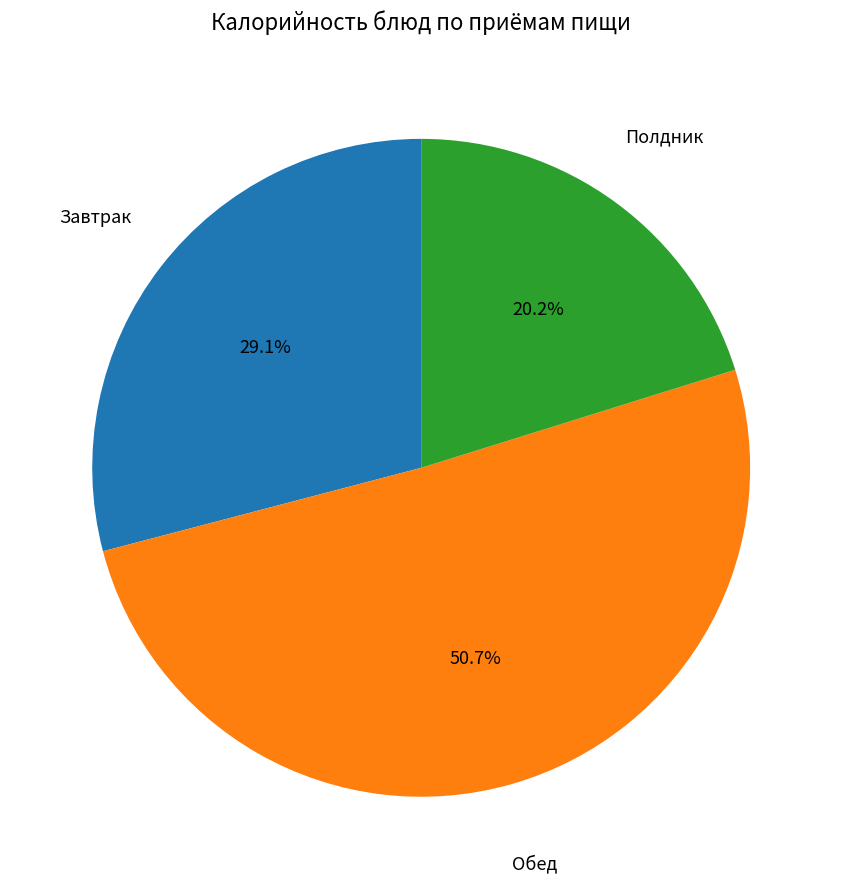

What is the total percentage of Завтрак and Обед?

79.8%